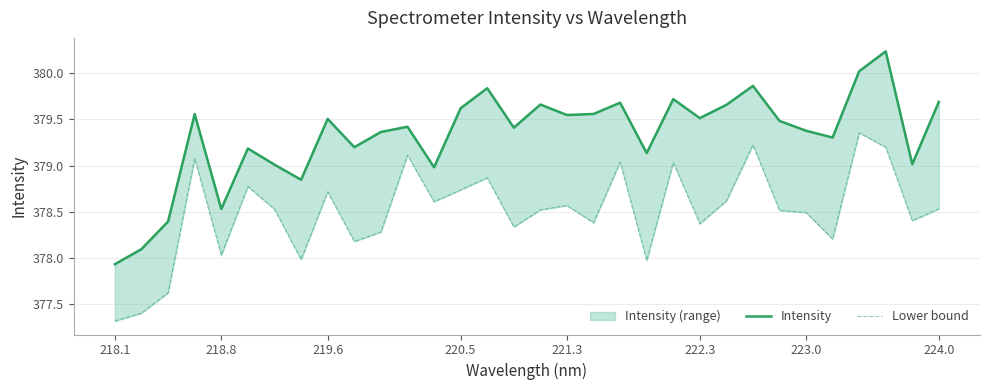

What is the average value of the Intensity series?

379.3